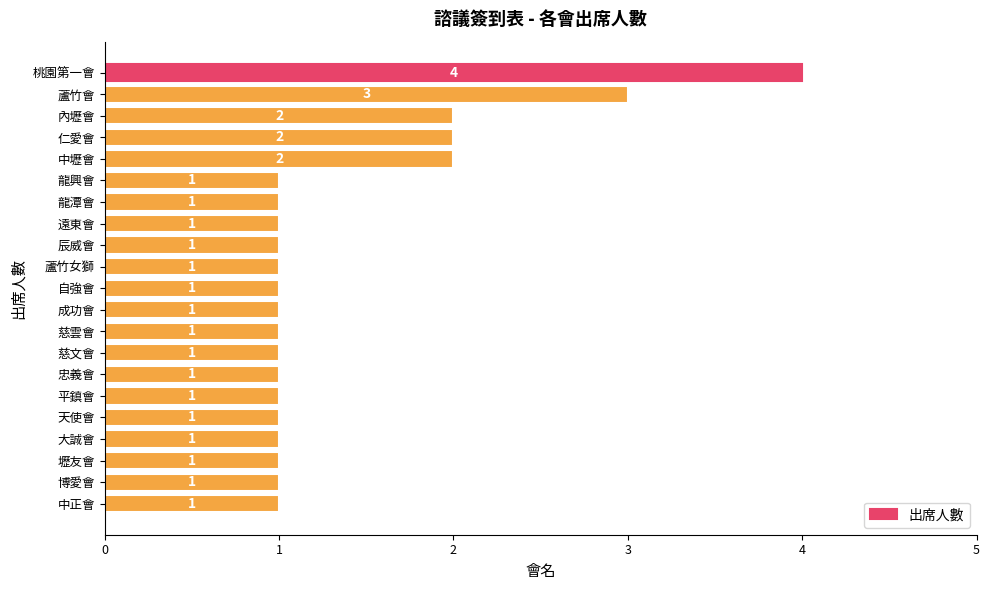

What is the smallest value displayed?

1